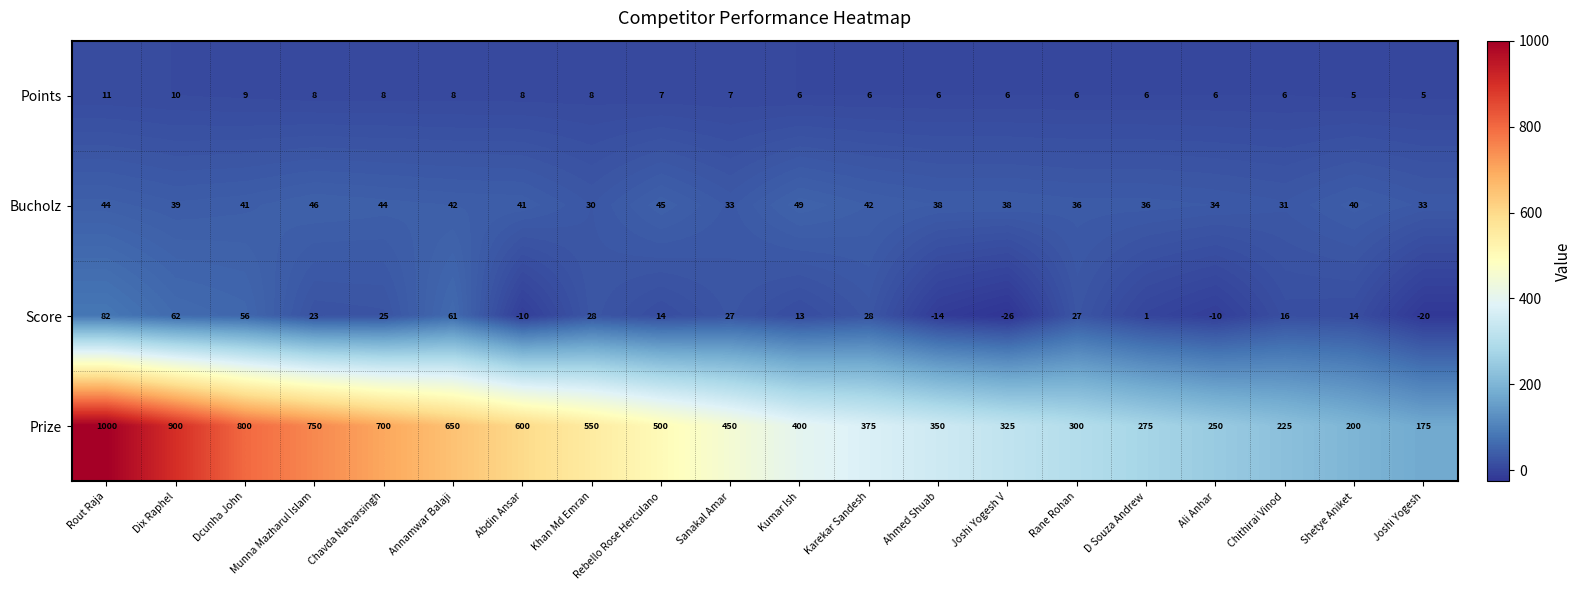

Read the Points value at Khan Md Emran.

8